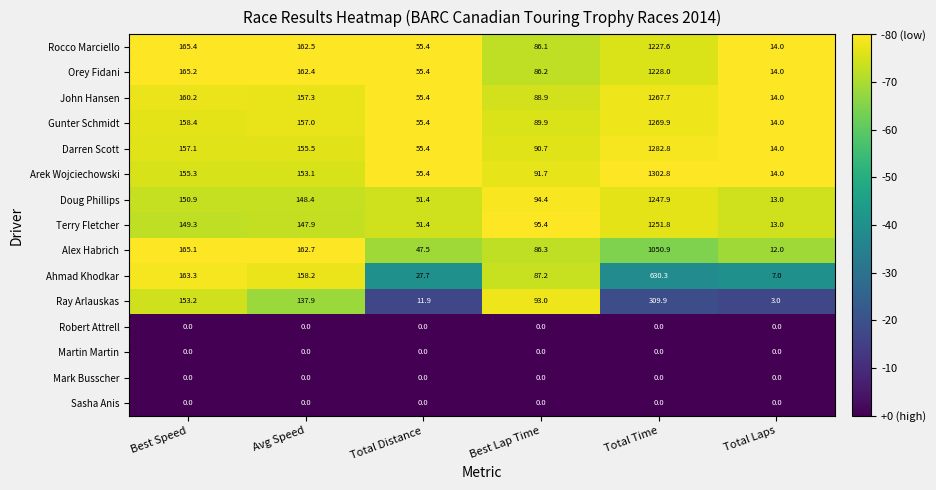

Which series has the largest range (max minus min)?

Arek Wojciechowski